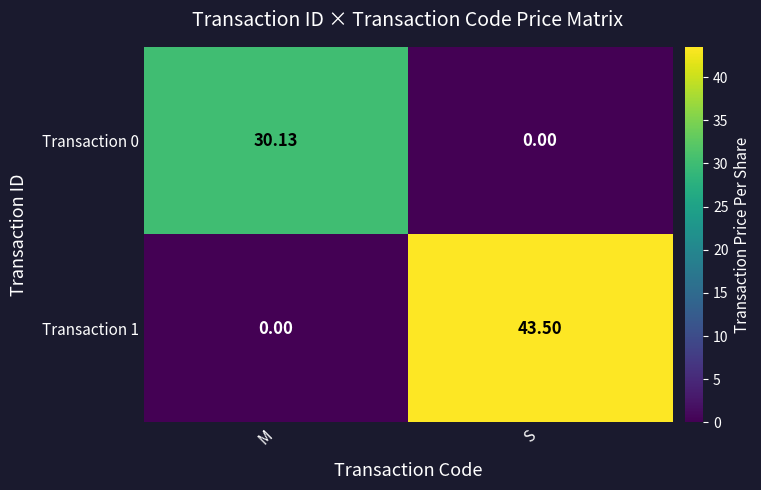

Rank the categories by Transaction 0 value from lowest to highest.

S, M